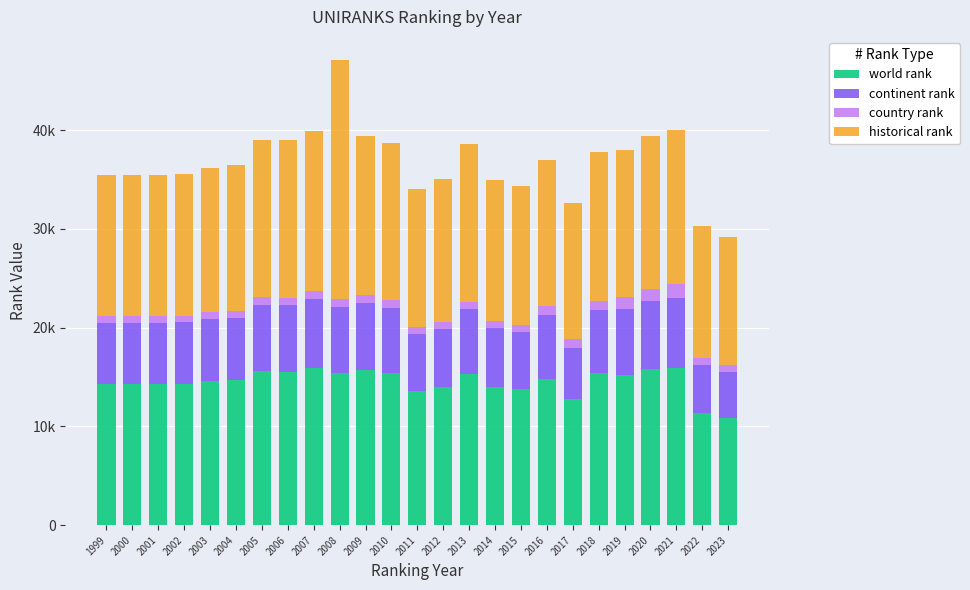

Where is historical rank nearest to the value 18601?

2007